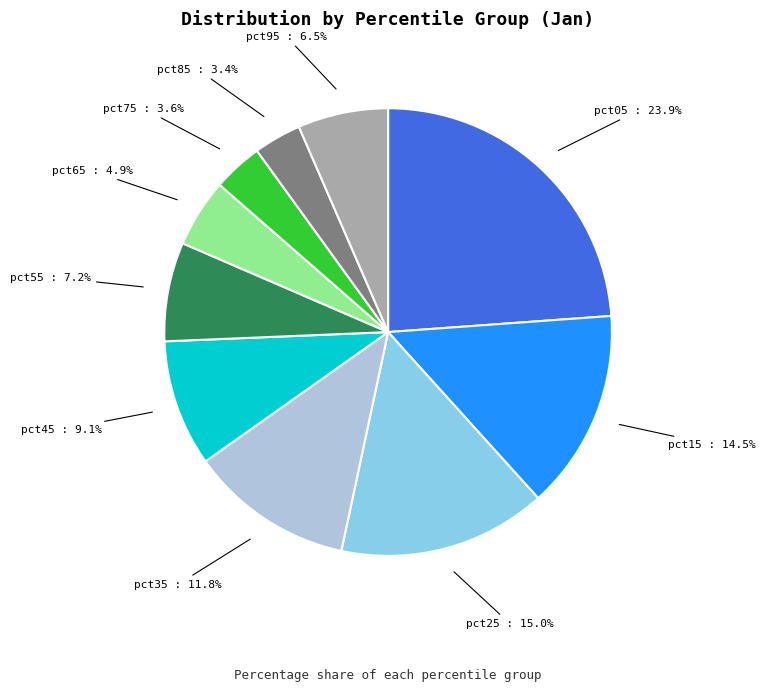

To the nearest percent, what portion does pct85 represent?

3%